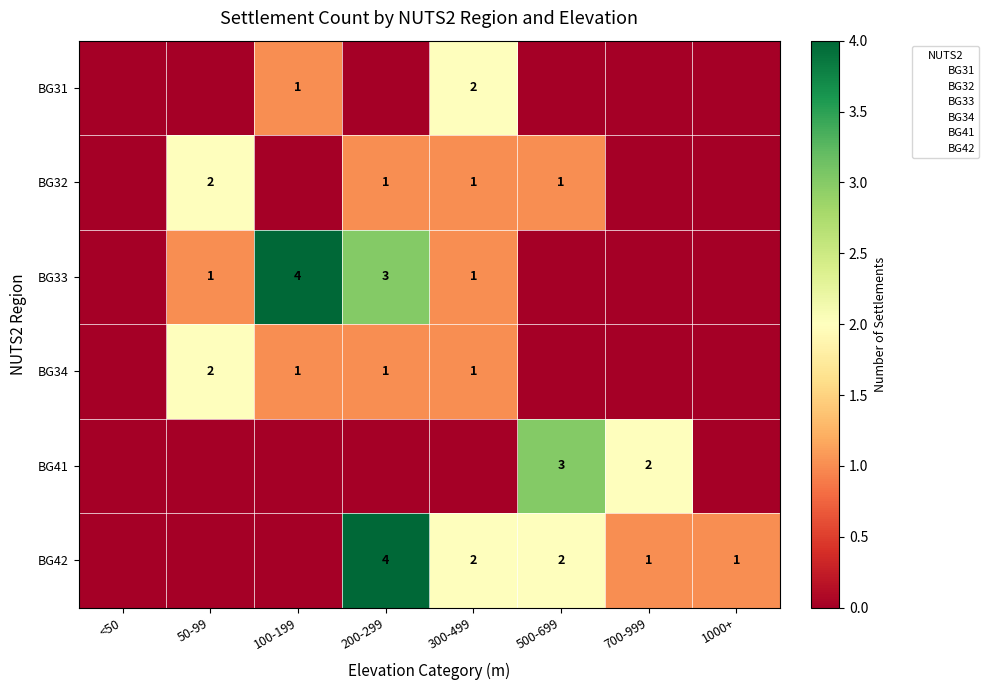

How many categories are shown in the chart?

8